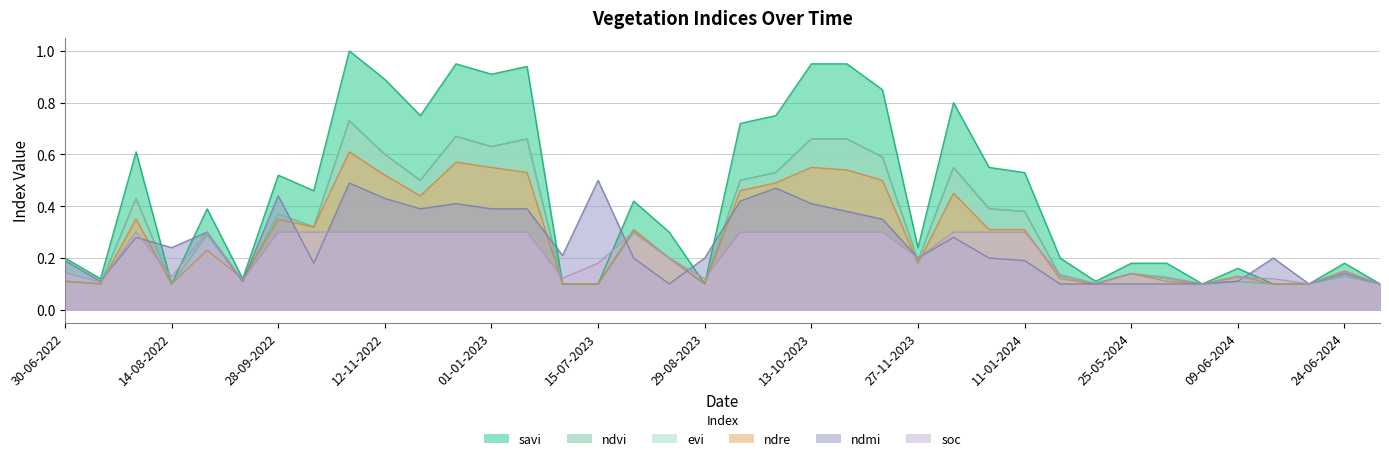

Reading right to left, extract all data points from this chart.

ndvi: 09-07-2024=0.1	24-06-2024=0.1	19-06-2024=0.1	14-06-2024=0.1	09-06-2024=0.1	04-06-2024=0.1	30-05-2024=0.1	25-05-2024=0.1	10-05-2024=0.1	05-05-2024=0.1	11-01-2024=0.4	01-01-2024=0.4	12-12-2023=0.6	27-11-2023=0.2	12-11-2023=0.6	28-10-2023=0.7	13-10-2023=0.7	28-09-2023=0.5	13-09-2023=0.5	29-08-2023=0.1	14-08-2023=0.2	30-07-2023=0.3	15-07-2023=0.1	30-06-2023=0.1	11-01-2023=0.7	01-01-2023=0.6	12-12-2022=0.7	27-11-2022=0.5	12-11-2022=0.6	28-10-2022=0.7	13-10-2022=0.3	28-09-2022=0.4	13-09-2022=0.1	29-08-2022=0.3	14-08-2022=0.1	30-07-2022=0.4	15-07-2022=0.1	30-06-2022=0.1
evi: 09-07-2024=0.1	24-06-2024=0.1	19-06-2024=0.1	14-06-2024=0.1	09-06-2024=0.1	04-06-2024=0.1	30-05-2024=0.1	25-05-2024=0.1	10-05-2024=0.1	05-05-2024=0.1	11-01-2024=0.4	01-01-2024=0.4	12-12-2023=0.6	27-11-2023=0.2	12-11-2023=0.6	28-10-2023=0.7	13-10-2023=0.7	28-09-2023=0.5	13-09-2023=0.5	29-08-2023=0.1	14-08-2023=0.2	30-07-2023=0.3	15-07-2023=0.1	30-06-2023=0.1	11-01-2023=0.7	01-01-2023=0.6	12-12-2022=0.7	27-11-2022=0.5	12-11-2022=0.6	28-10-2022=0.7	13-10-2022=0.3	28-09-2022=0.4	13-09-2022=0.1	29-08-2022=0.3	14-08-2022=0.1	30-07-2022=0.4	15-07-2022=0.1	30-06-2022=0.1
savi: 09-07-2024=0.1	24-06-2024=0.2	19-06-2024=0.1	14-06-2024=0.1	09-06-2024=0.2	04-06-2024=0.1	30-05-2024=0.2	25-05-2024=0.2	10-05-2024=0.1	05-05-2024=0.2	11-01-2024=0.5	01-01-2024=0.6	12-12-2023=0.8	27-11-2023=0.2	12-11-2023=0.8	28-10-2023=0.9	13-10-2023=0.9	28-09-2023=0.8	13-09-2023=0.7	29-08-2023=0.1	14-08-2023=0.3	30-07-2023=0.4	15-07-2023=0.1	30-06-2023=0.1	11-01-2023=0.9	01-01-2023=0.9	12-12-2022=0.9	27-11-2022=0.8	12-11-2022=0.9	28-10-2022=1.0	13-10-2022=0.5	28-09-2022=0.5	13-09-2022=0.1	29-08-2022=0.4	14-08-2022=0.1	30-07-2022=0.6	15-07-2022=0.1	30-06-2022=0.2
ndre: 09-07-2024=0.1	24-06-2024=0.1	19-06-2024=0.1	14-06-2024=0.1	09-06-2024=0.1	04-06-2024=0.1	30-05-2024=0.1	25-05-2024=0.1	10-05-2024=0.1	05-05-2024=0.1	11-01-2024=0.3	01-01-2024=0.3	12-12-2023=0.5	27-11-2023=0.2	12-11-2023=0.5	28-10-2023=0.5	13-10-2023=0.6	28-09-2023=0.5	13-09-2023=0.5	29-08-2023=0.1	14-08-2023=0.2	30-07-2023=0.3	15-07-2023=0.1	30-06-2023=0.1	11-01-2023=0.5	01-01-2023=0.6	12-12-2022=0.6	27-11-2022=0.4	12-11-2022=0.5	28-10-2022=0.6	13-10-2022=0.3	28-09-2022=0.3	13-09-2022=0.1	29-08-2022=0.2	14-08-2022=0.1	30-07-2022=0.3	15-07-2022=0.1	30-06-2022=0.1
ndmi: 09-07-2024=0.1	24-06-2024=0.1	19-06-2024=0.1	14-06-2024=0.2	09-06-2024=0.1	04-06-2024=0.1	30-05-2024=0.1	25-05-2024=0.1	10-05-2024=0.1	05-05-2024=0.1	11-01-2024=0.2	01-01-2024=0.2	12-12-2023=0.3	27-11-2023=0.2	12-11-2023=0.3	28-10-2023=0.4	13-10-2023=0.4	28-09-2023=0.5	13-09-2023=0.4	29-08-2023=0.2	14-08-2023=0.1	30-07-2023=0.2	15-07-2023=0.5	30-06-2023=0.2	11-01-2023=0.4	01-01-2023=0.4	12-12-2022=0.4	27-11-2022=0.4	12-11-2022=0.4	28-10-2022=0.5	13-10-2022=0.2	28-09-2022=0.4	13-09-2022=0.1	29-08-2022=0.3	14-08-2022=0.2	30-07-2022=0.3	15-07-2022=0.1	30-06-2022=0.2
soc: 09-07-2024=0.1	24-06-2024=0.1	19-06-2024=0.1	14-06-2024=0.1	09-06-2024=0.1	04-06-2024=0.1	30-05-2024=0.1	25-05-2024=0.1	10-05-2024=0.1	05-05-2024=0.1	11-01-2024=0.3	01-01-2024=0.3	12-12-2023=0.3	27-11-2023=0.2	12-11-2023=0.3	28-10-2023=0.3	13-10-2023=0.3	28-09-2023=0.3	13-09-2023=0.3	29-08-2023=0.1	14-08-2023=0.2	30-07-2023=0.3	15-07-2023=0.2	30-06-2023=0.1	11-01-2023=0.3	01-01-2023=0.3	12-12-2022=0.3	27-11-2022=0.3	12-11-2022=0.3	28-10-2022=0.3	13-10-2022=0.3	28-09-2022=0.3	13-09-2022=0.1	29-08-2022=0.3	14-08-2022=0.1	30-07-2022=0.3	15-07-2022=0.1	30-06-2022=0.1